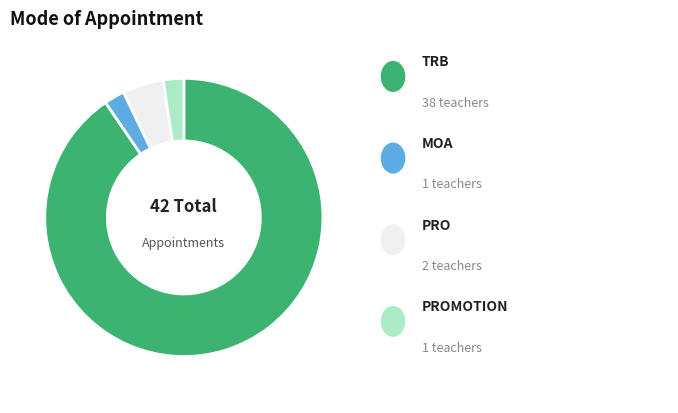

Is there a majority slice in this chart?

Yes